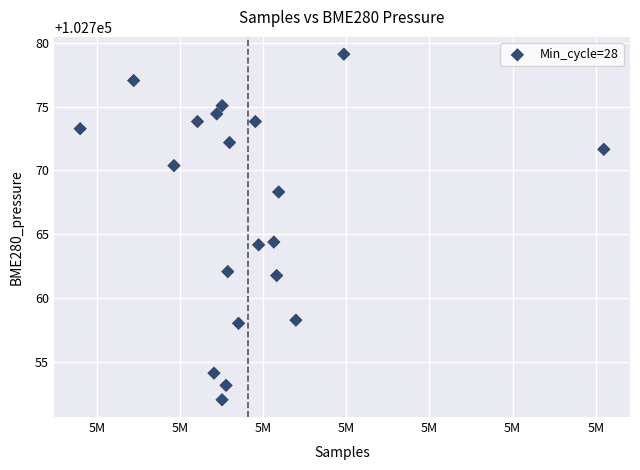

What is the range of Y values (max minus min)?

27.1